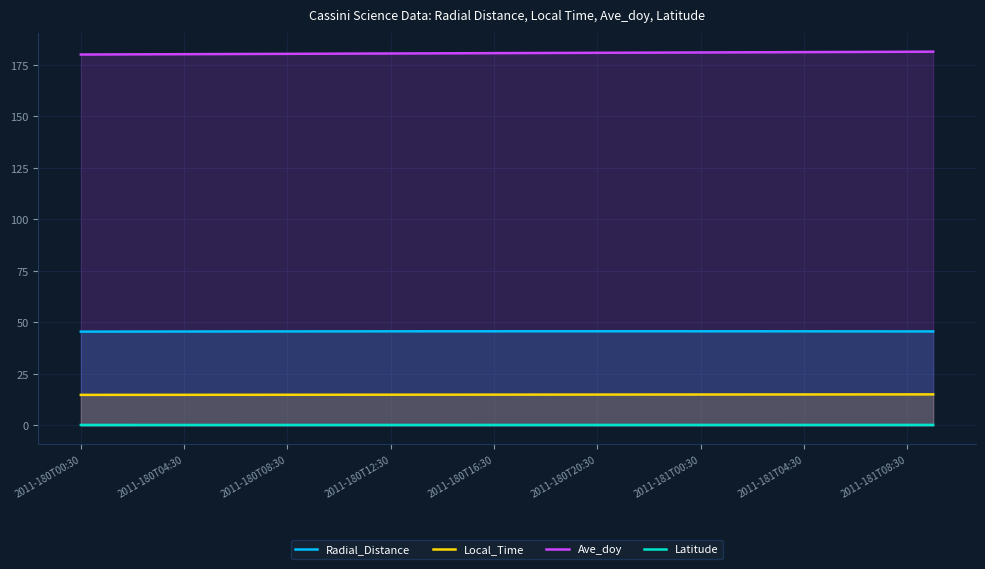

The Local_Time series shows 22.5 at 30. True or false?

False